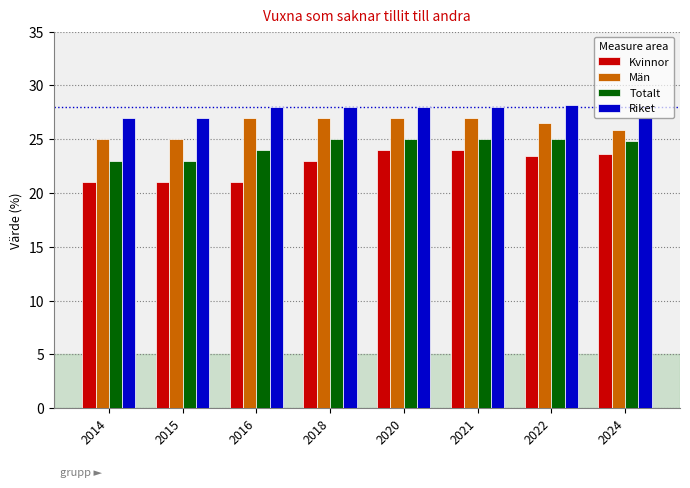

The Män series shows 25.0 at 2015. True or false?

True